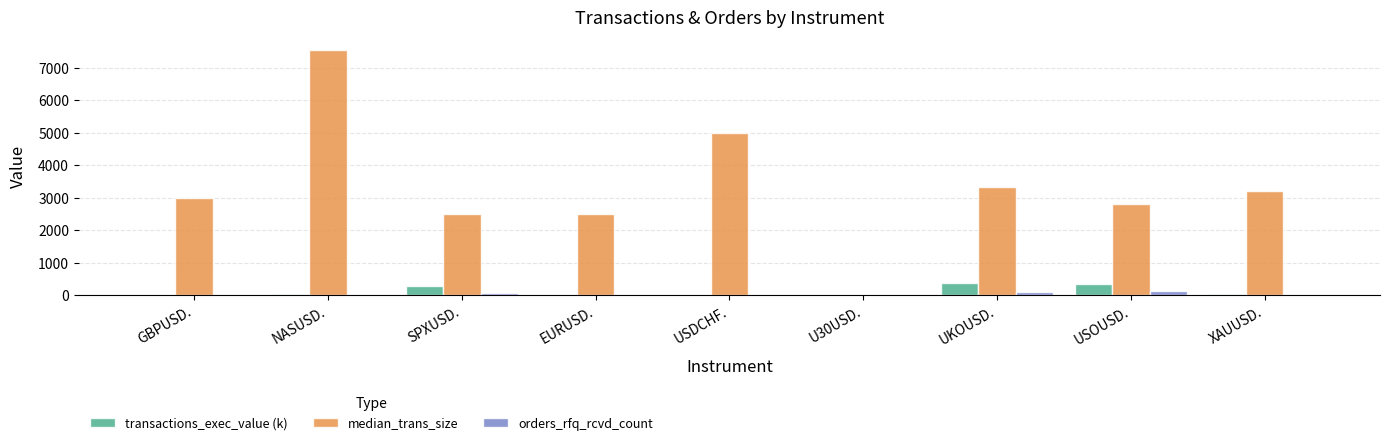

Between NASUSD. and U30USD., which series saw the biggest shift?

median_trans_size